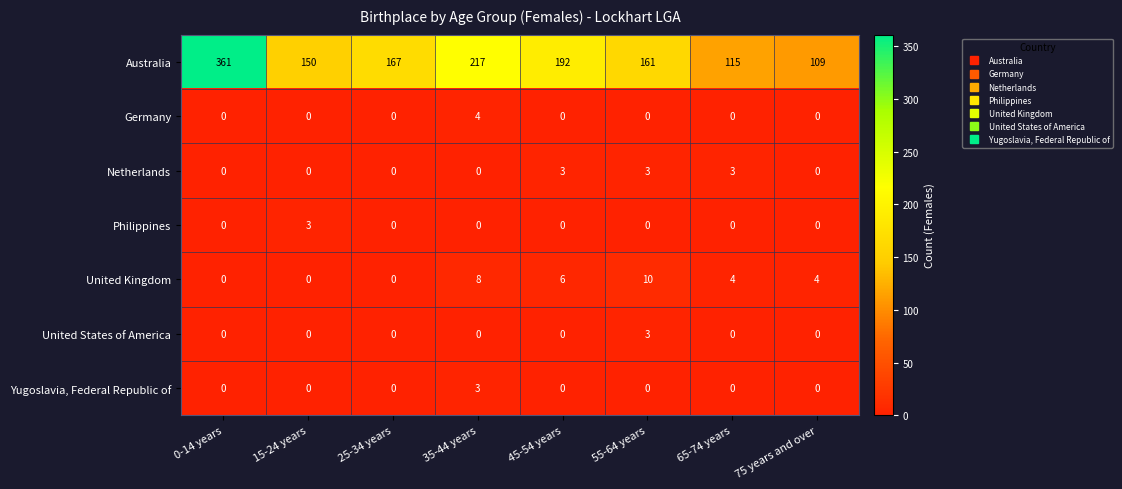

Which series has the widest spread of values?

Australia